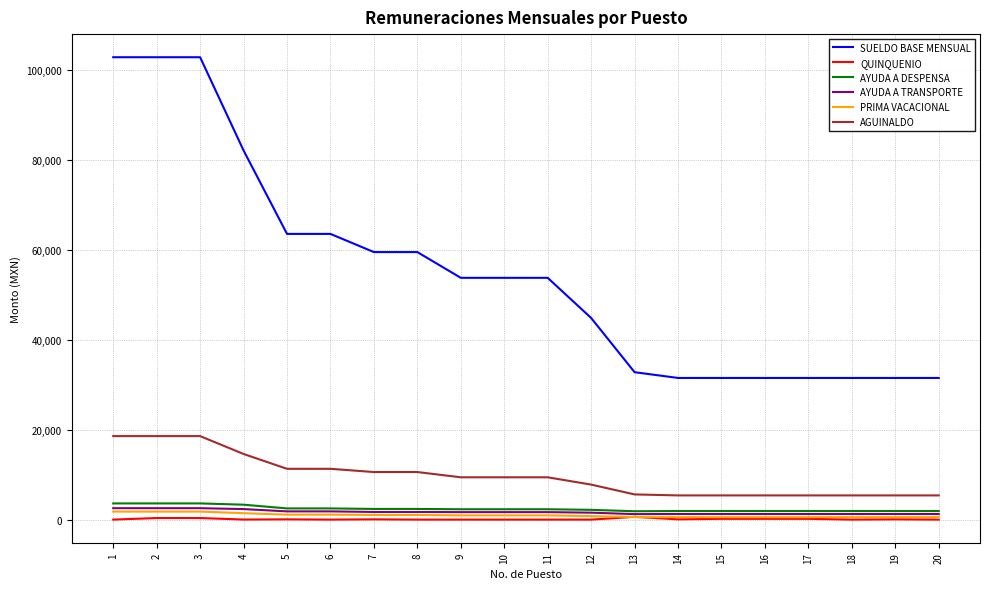

Which series has the largest range (max minus min)?

SUELDO BASE MENSUAL